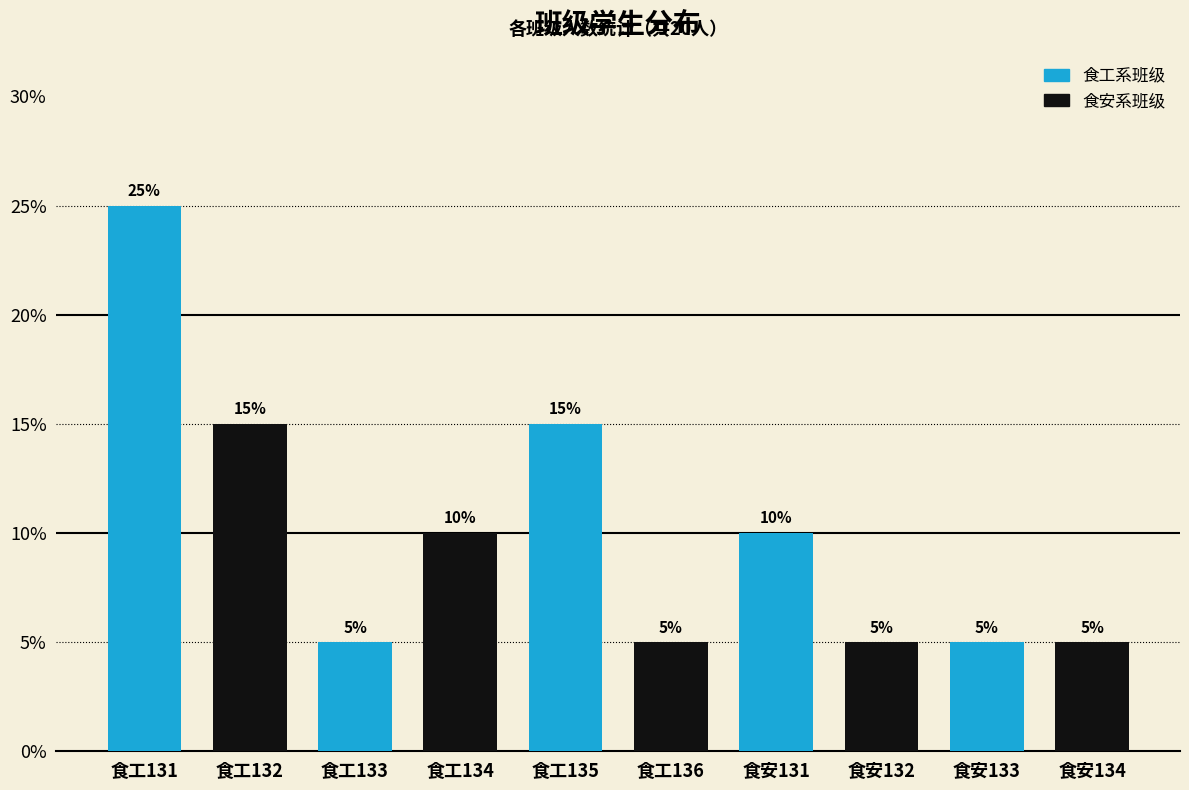

What is the spread (max minus min) of values at 食工131?

10